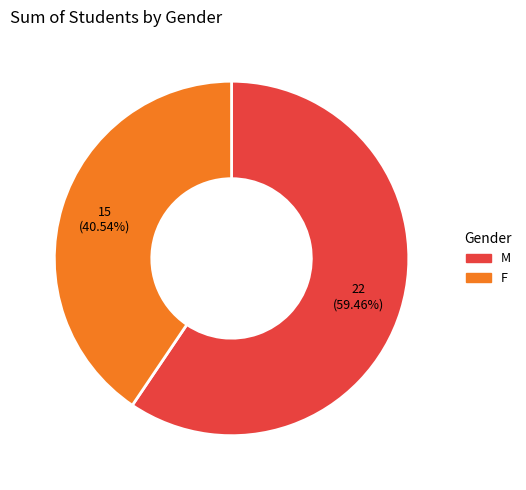

Is there a majority slice in this chart?

Yes